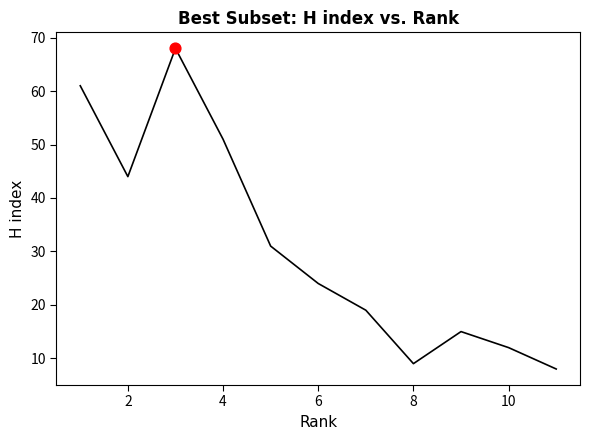

What is the difference between the maximum and minimum values?

60